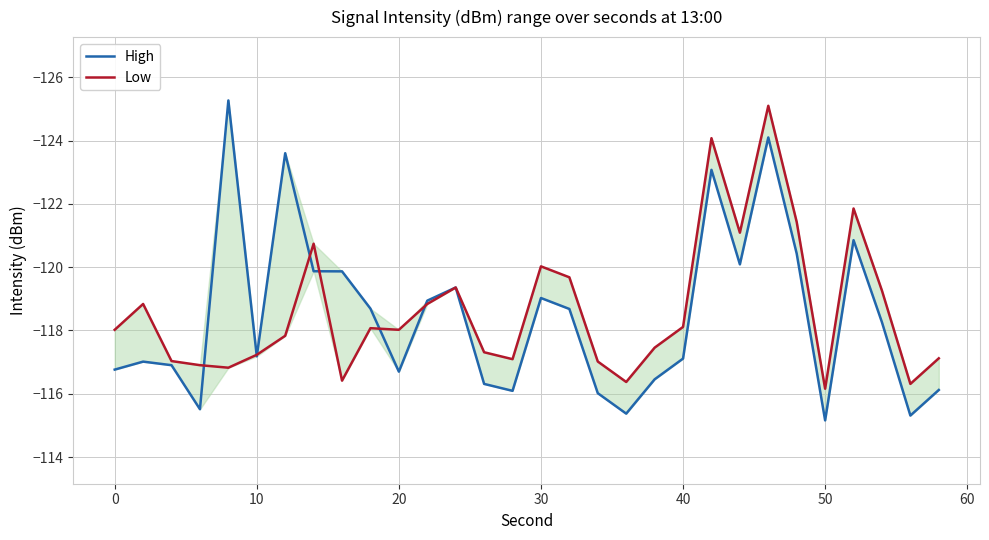

Is the value of High at 17 greater than the value of Low at 23?

Yes